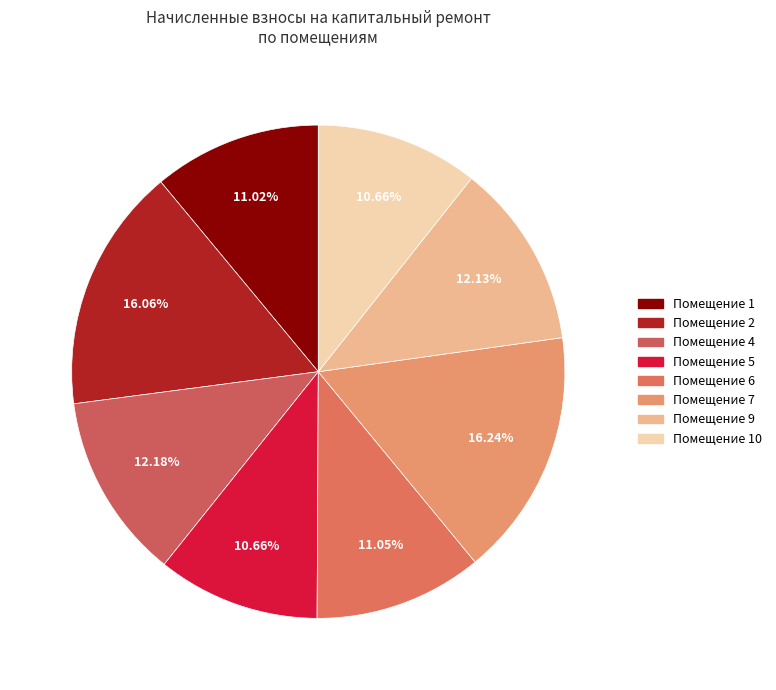

Is there any slice that represents more than half of the pie?

No